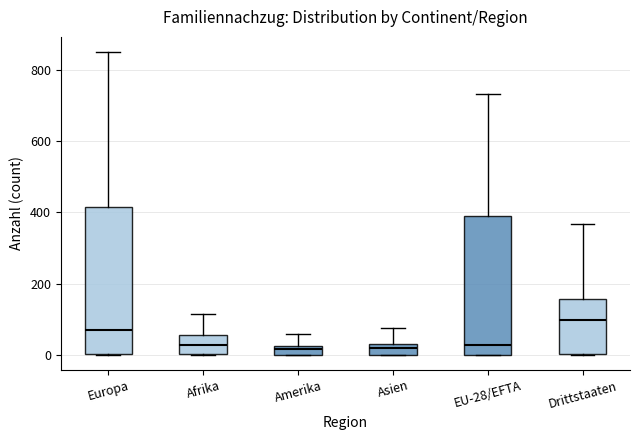

Where is the upper edge of the box for Europa on the y-axis? The values are not printed on the chart, so give them approximately, as read against the axis.

420